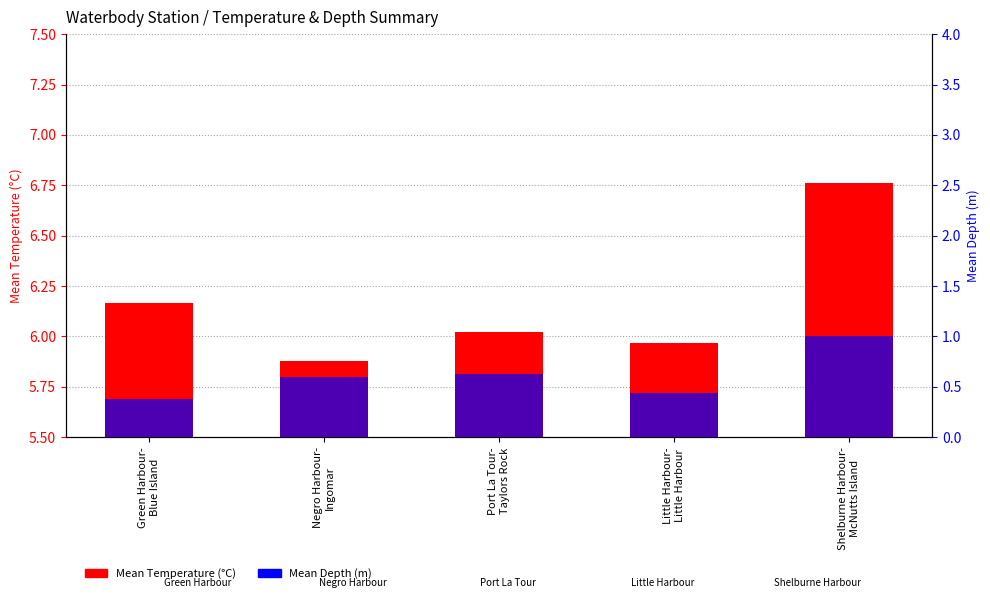

At how many categories does at least one series exceed 5?

5